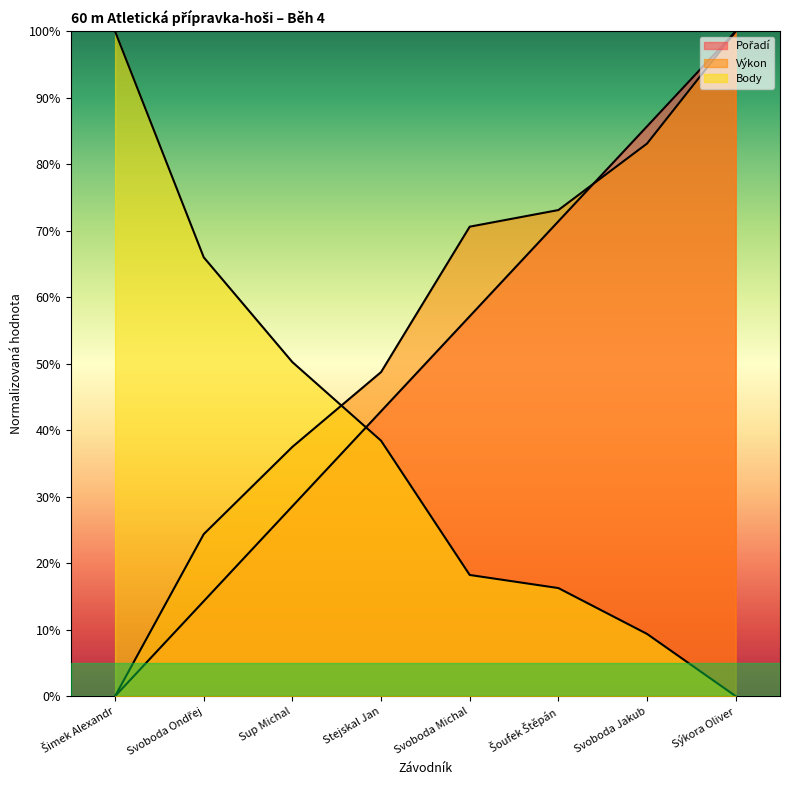

Count the number of categories in the chart.

8